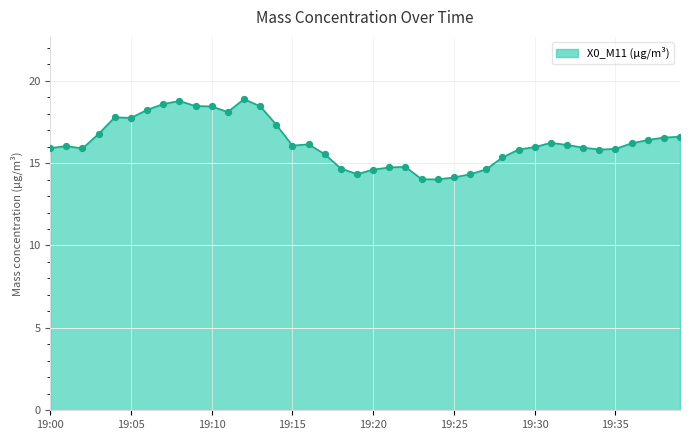

What is the smallest value displayed?

14.0